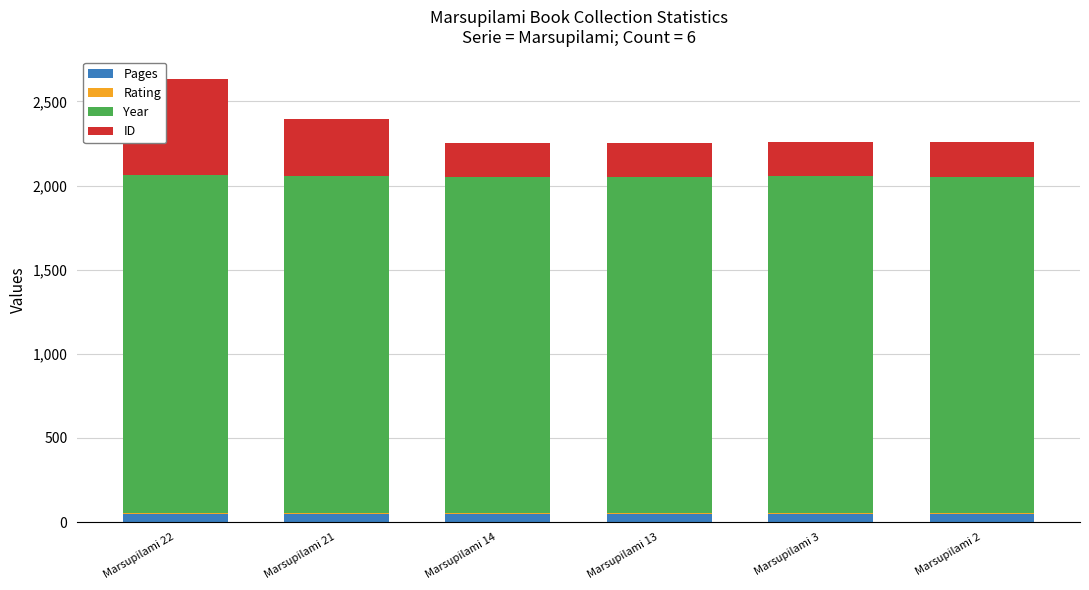

Count the Pages values in the range 46 to 48.

6